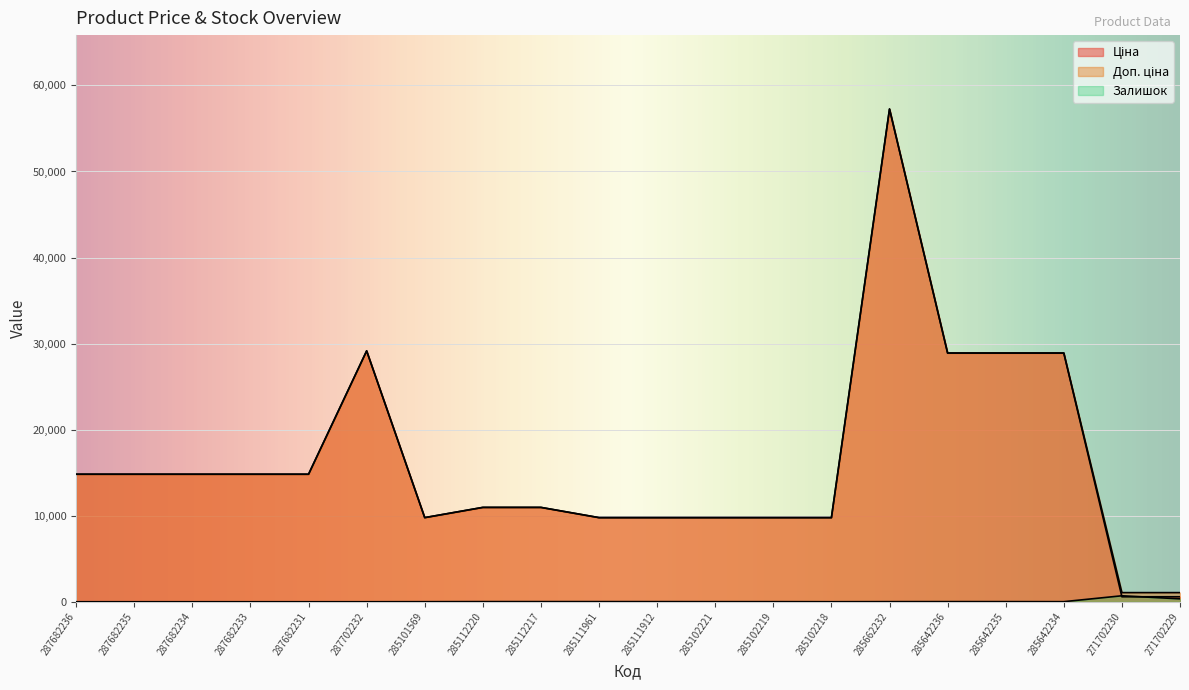

Is it true that Залишок equals 3.0 at 285102218?

True